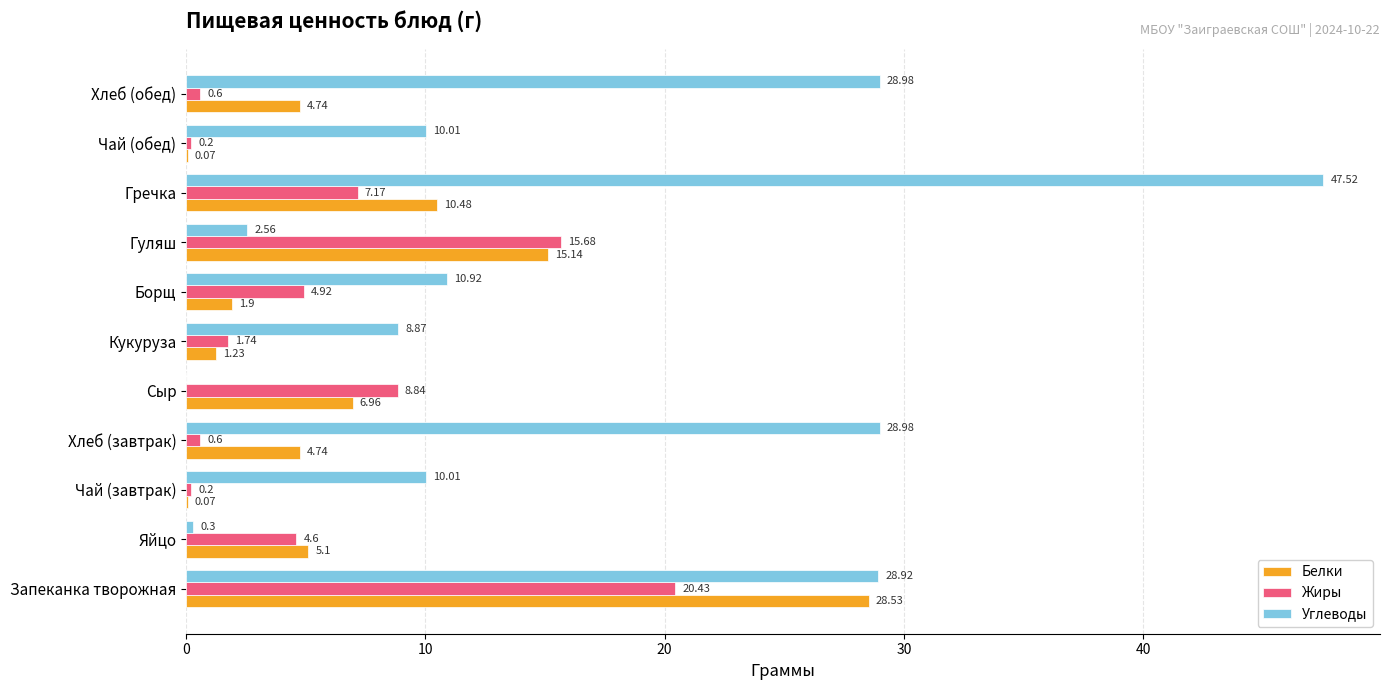

What are all the series names shown in the legend?

Белки, Жиры, Углеводы